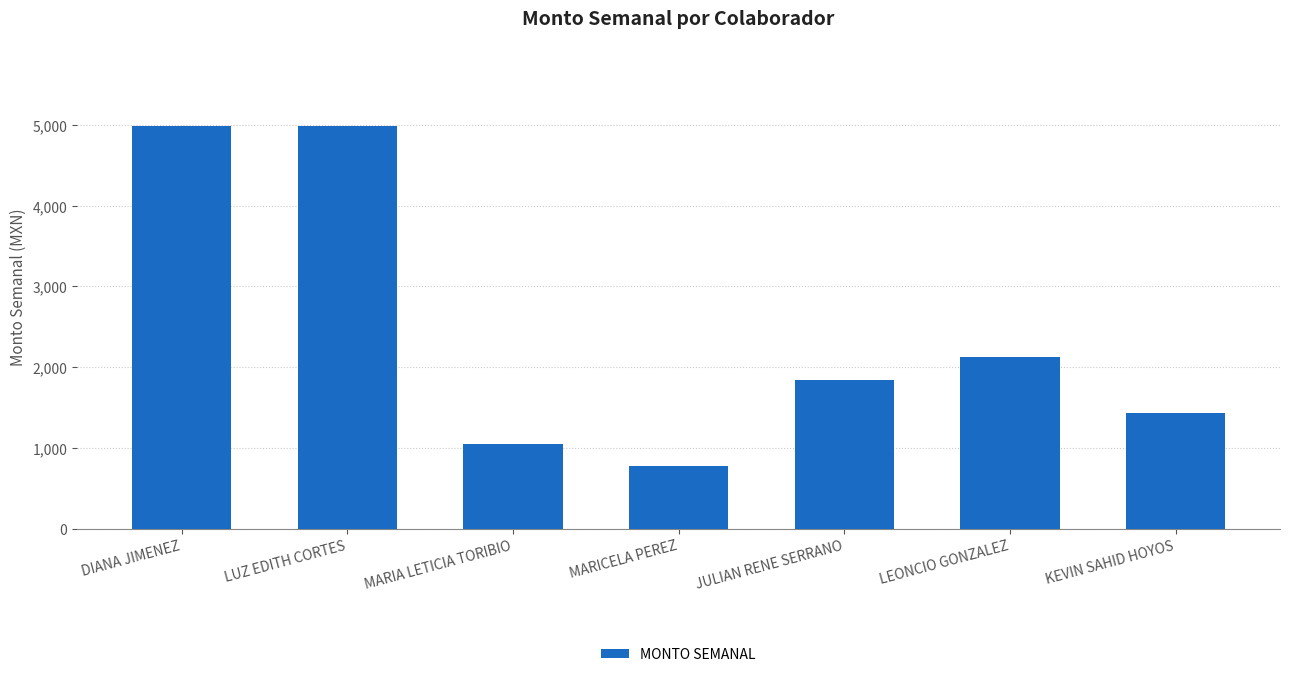

At which label does the data first exceed 1843?

DIANA JIMENEZ